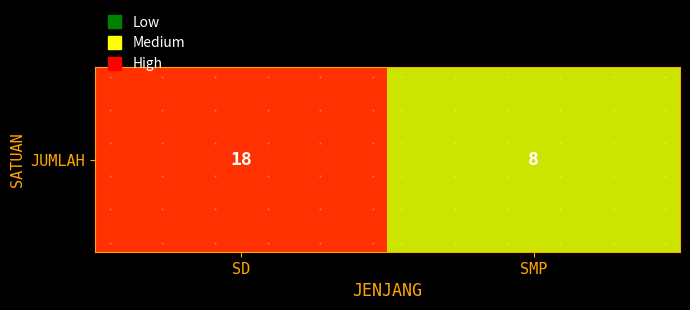

What is the average value?

13